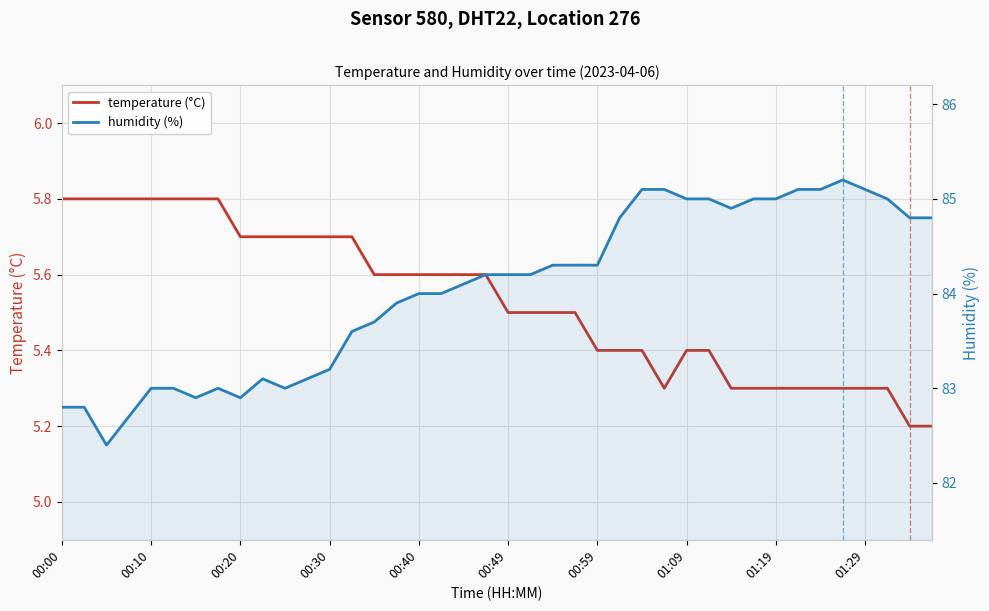

Rank the series by their average value, from highest to lowest.

humidity (%), temperature (°C)